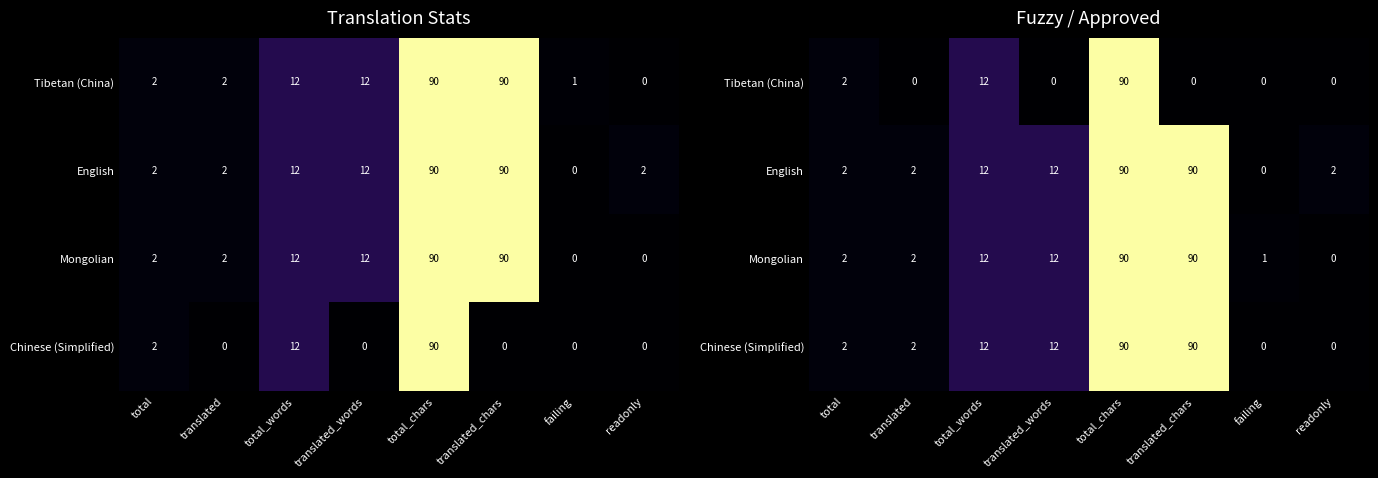

The value of Tibetan (China) at total is 3. True or false?

False